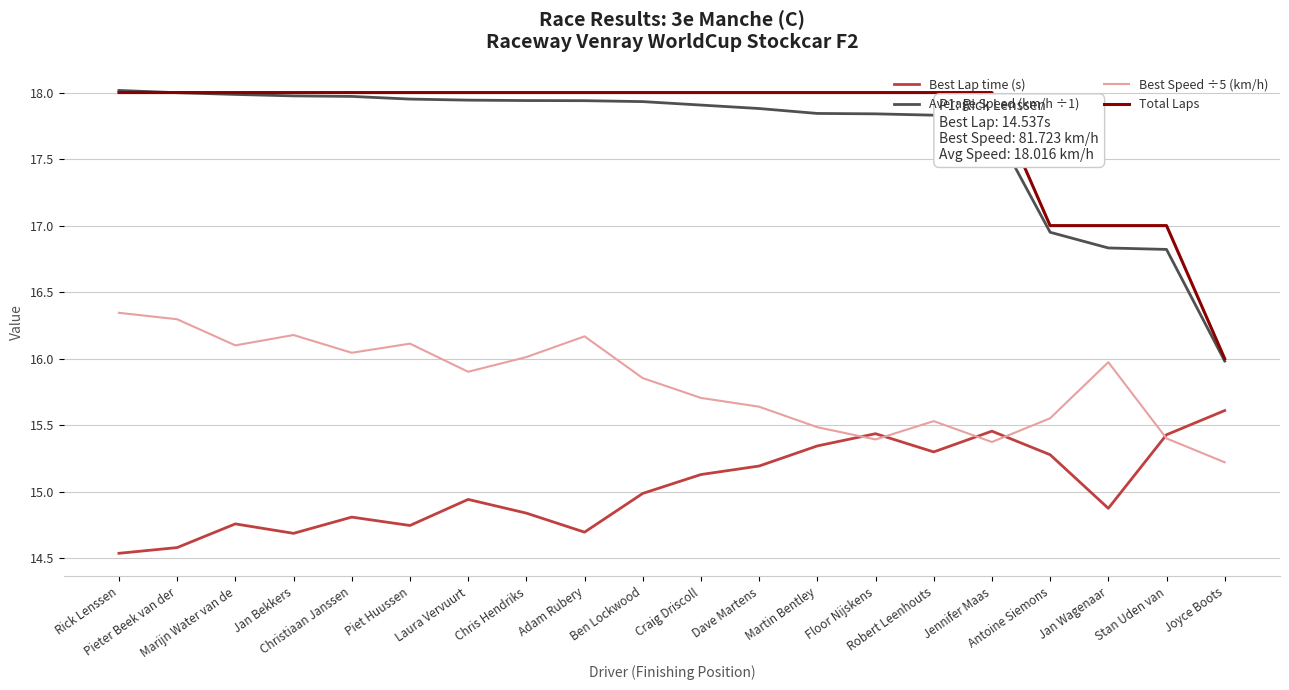

What is the total value across all series at Rick Lenssen?

66.9